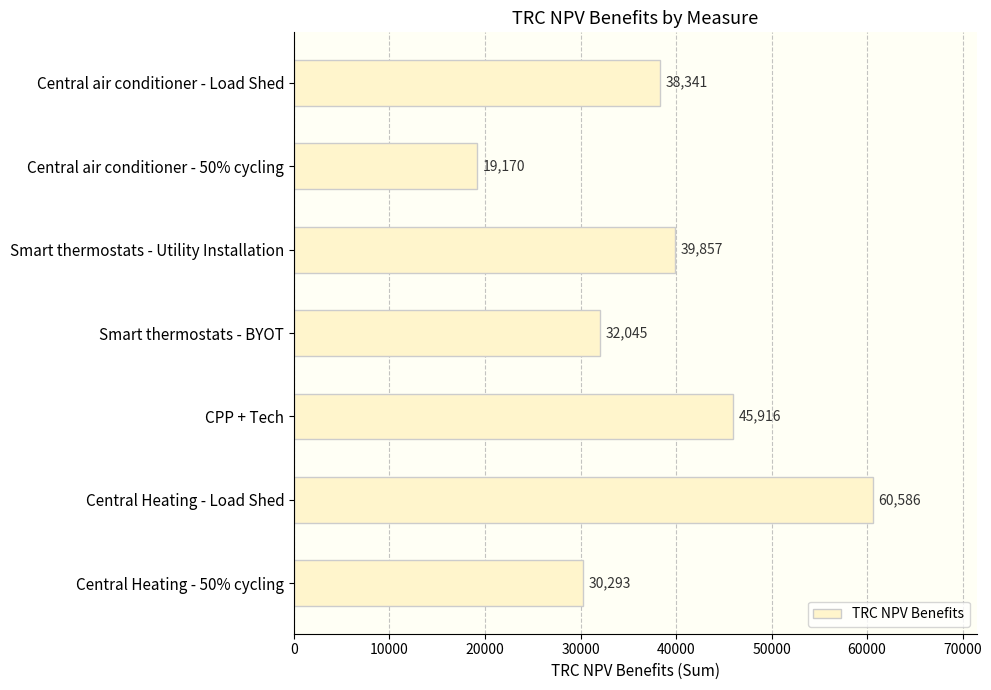

List the labels in order of value, largest first.

Central Heating - Load Shed, CPP + Tech, Smart thermostats - Utility Installation, Central air conditioner - Load Shed, Smart thermostats - BYOT, Central Heating - 50% cycling, Central air conditioner - 50% cycling